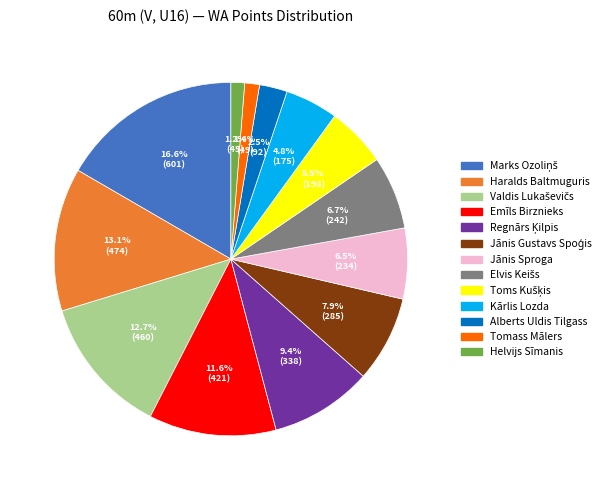

To the nearest percent, what percentage of the pie is Tomass Mālers?

1%